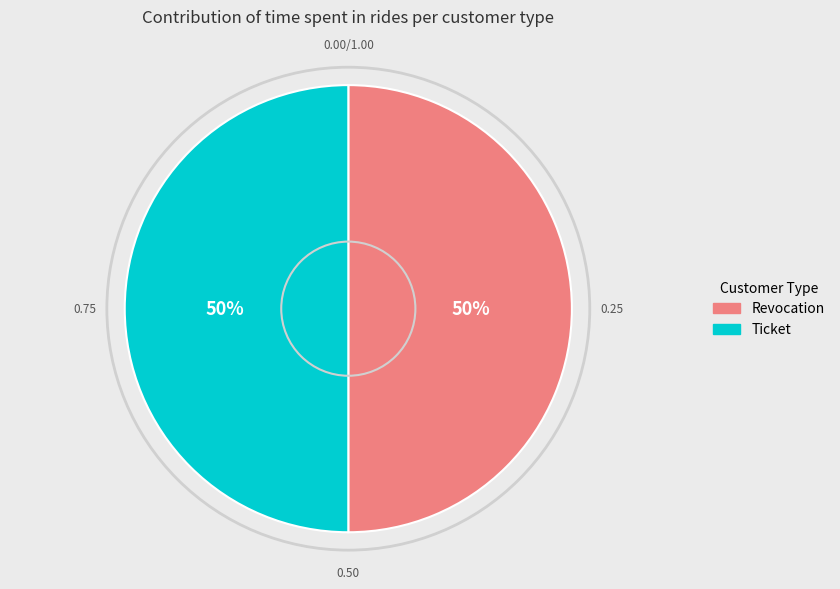

To the nearest percent, what is the average slice percentage?

50%